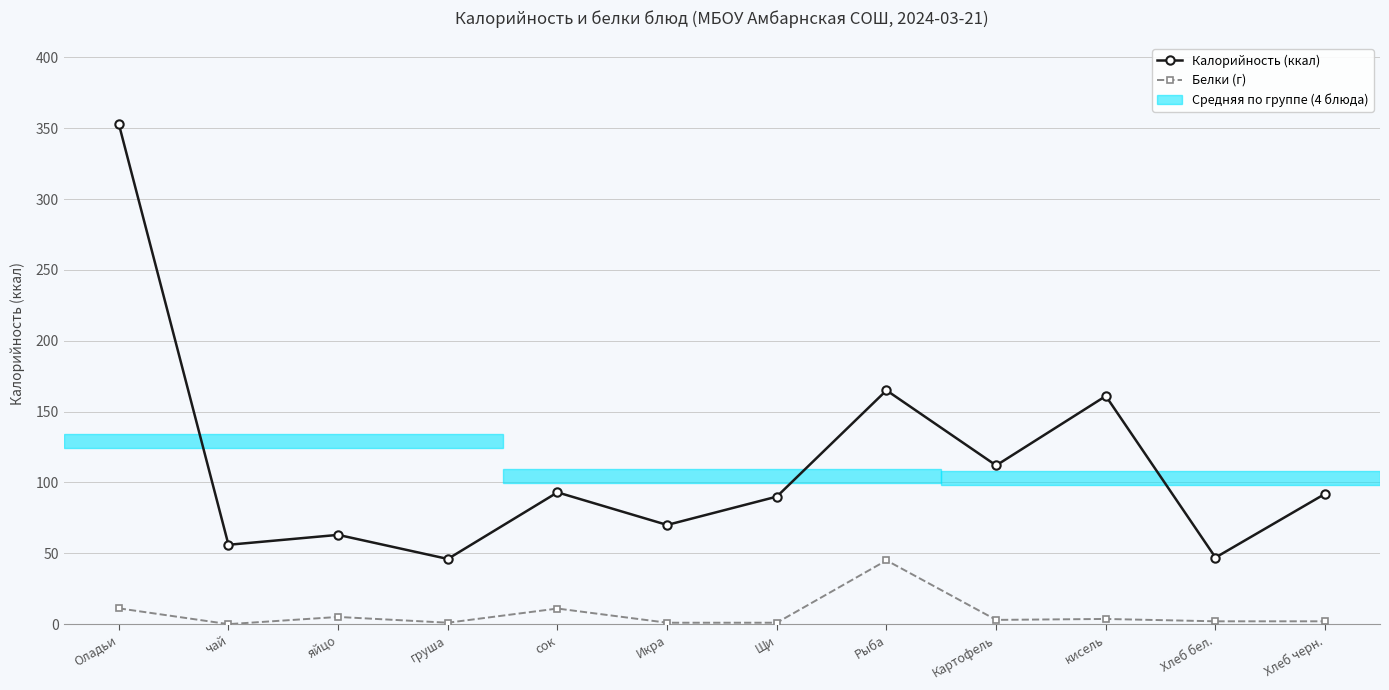

Which series has the largest range (max minus min)?

Калорийность (ккал)